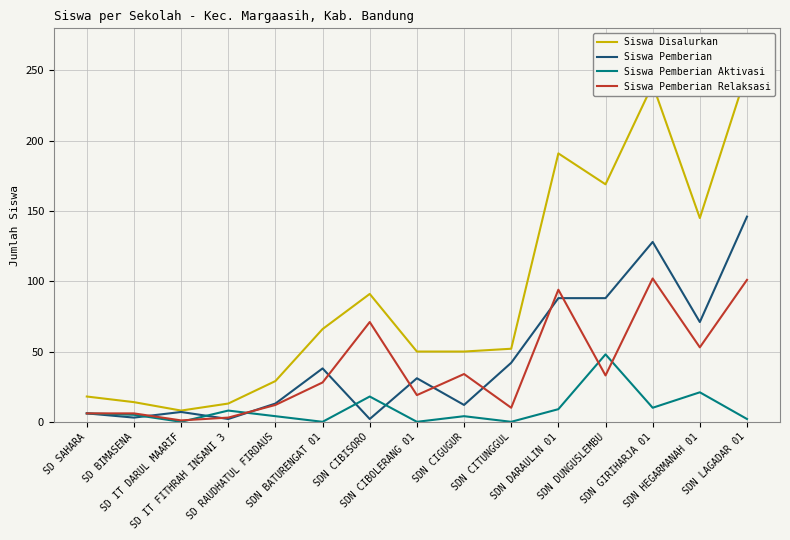

What is the value of the Siswa Pemberian Relaksasi point at the 2nd from the left?

6